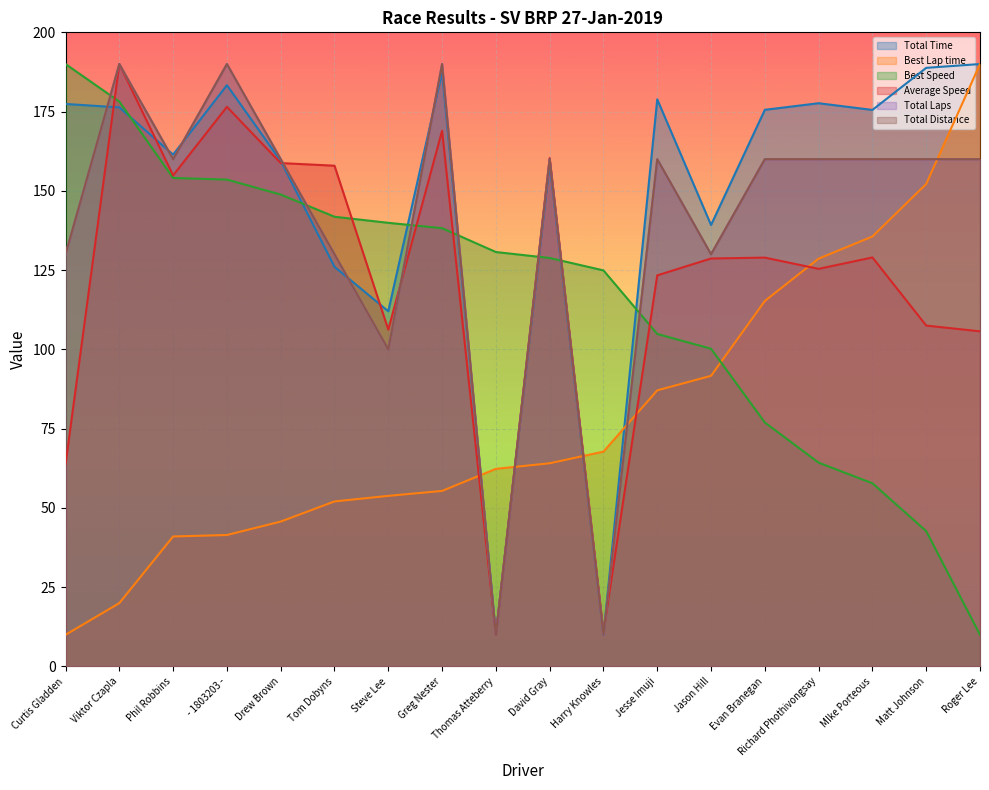

Which has a higher value, Harry Knowles or - 1803203 -?

- 1803203 -